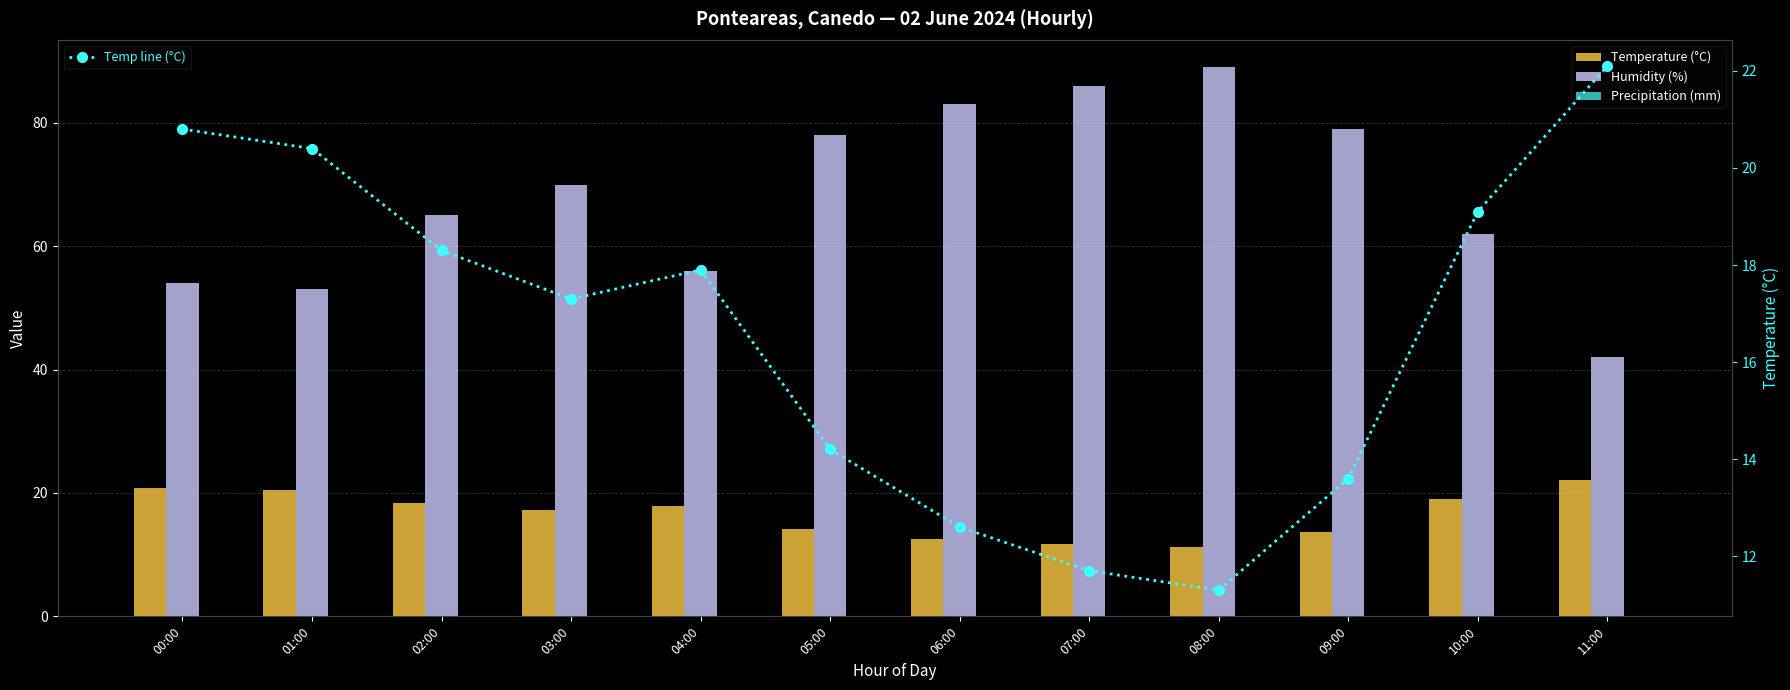

What is the label of the 8th bar from the right?

04:00